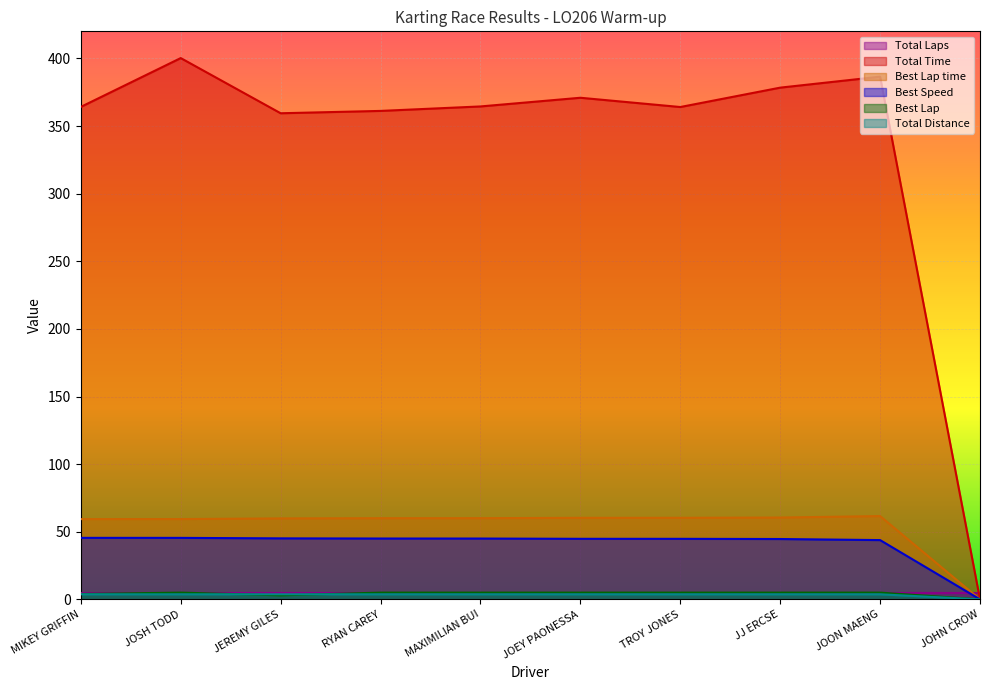

How many lines are shown in the chart?

6